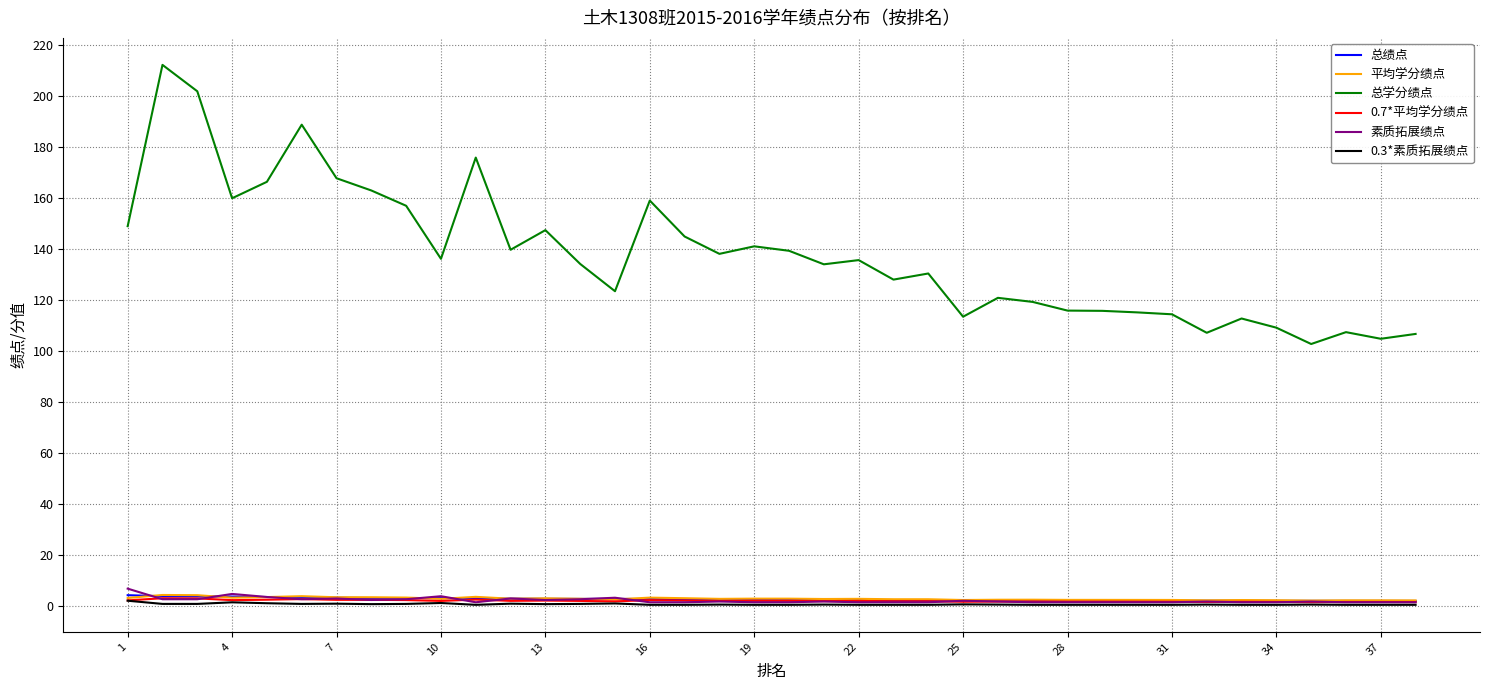

What is the highest value of the 素质拓展绩点 series?

6.8